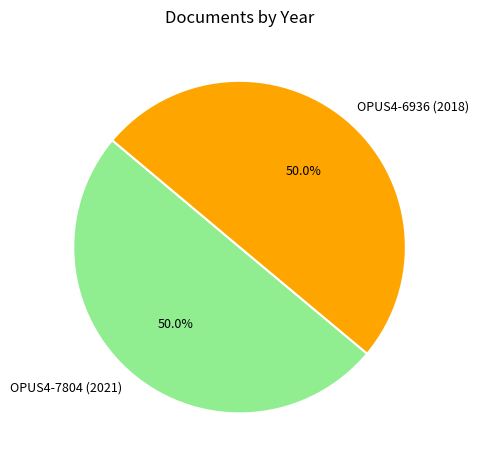

How many slices are in this pie chart?

2